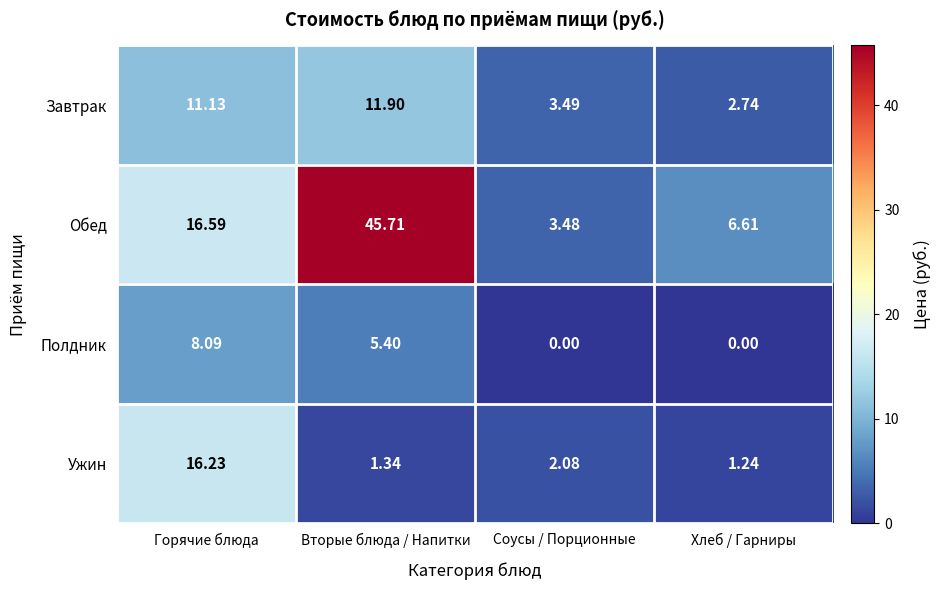

Which series has the largest total across all categories?

Обед